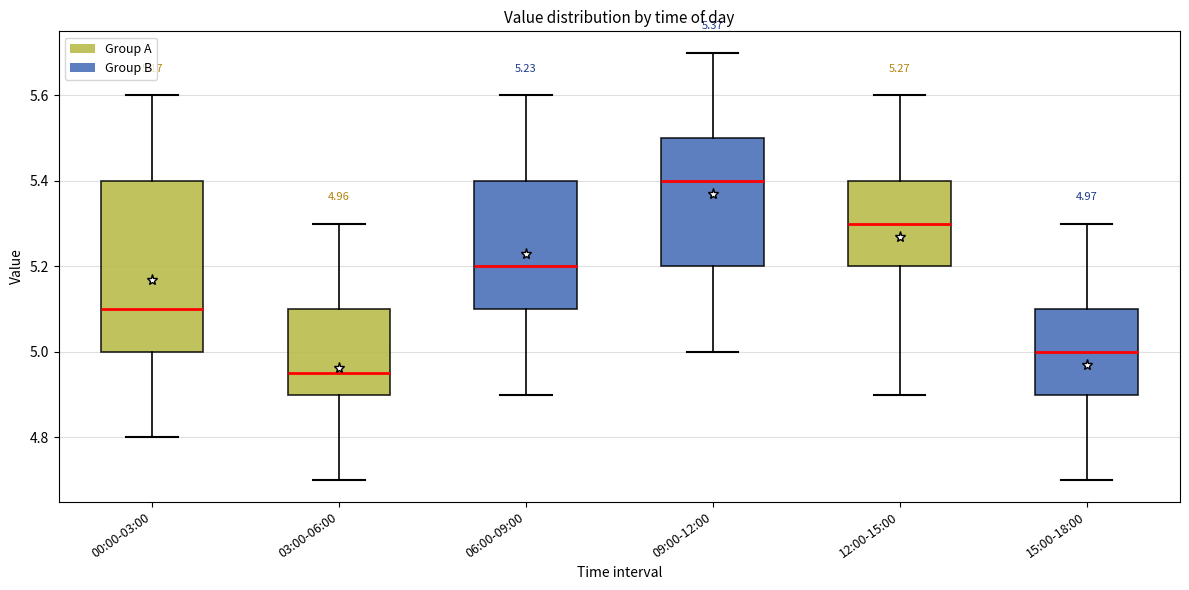

Which box is the tallest, from its lower edge to its upper edge?

00:00-03:00